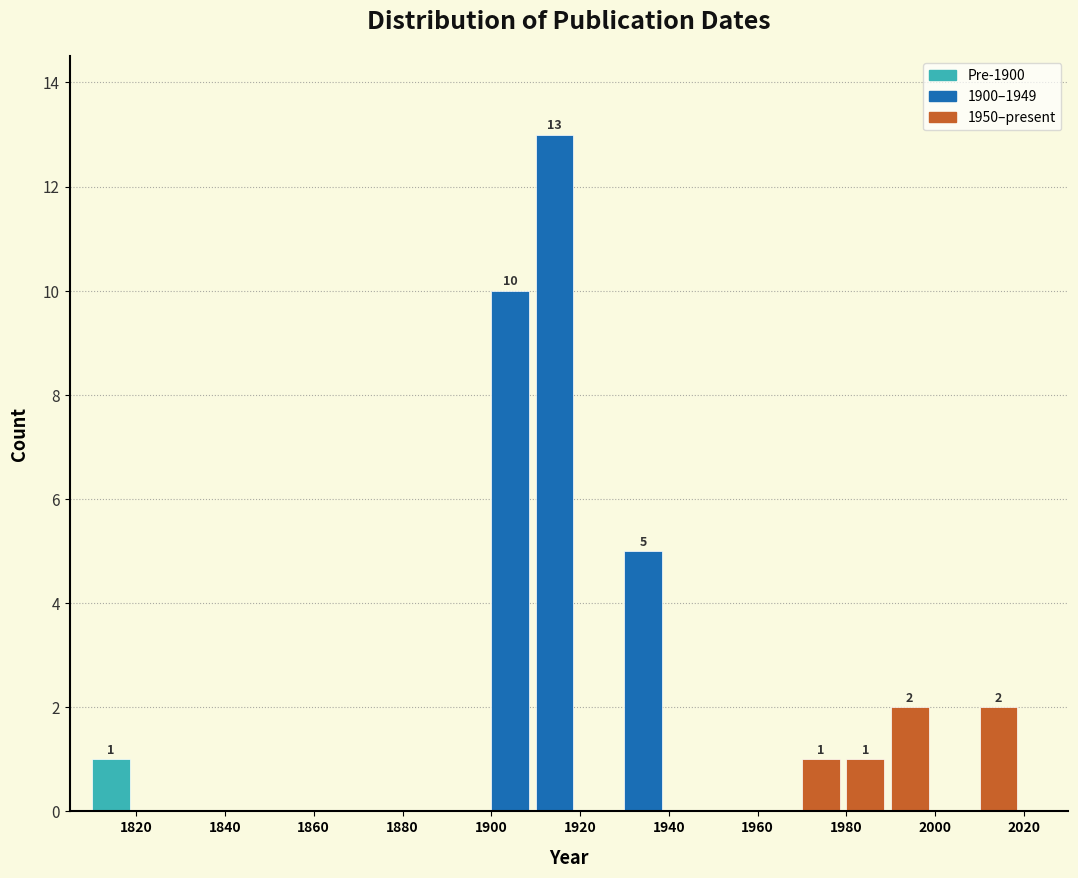

Over which range of the x-axis is the bar tallest?

1910 to 1920